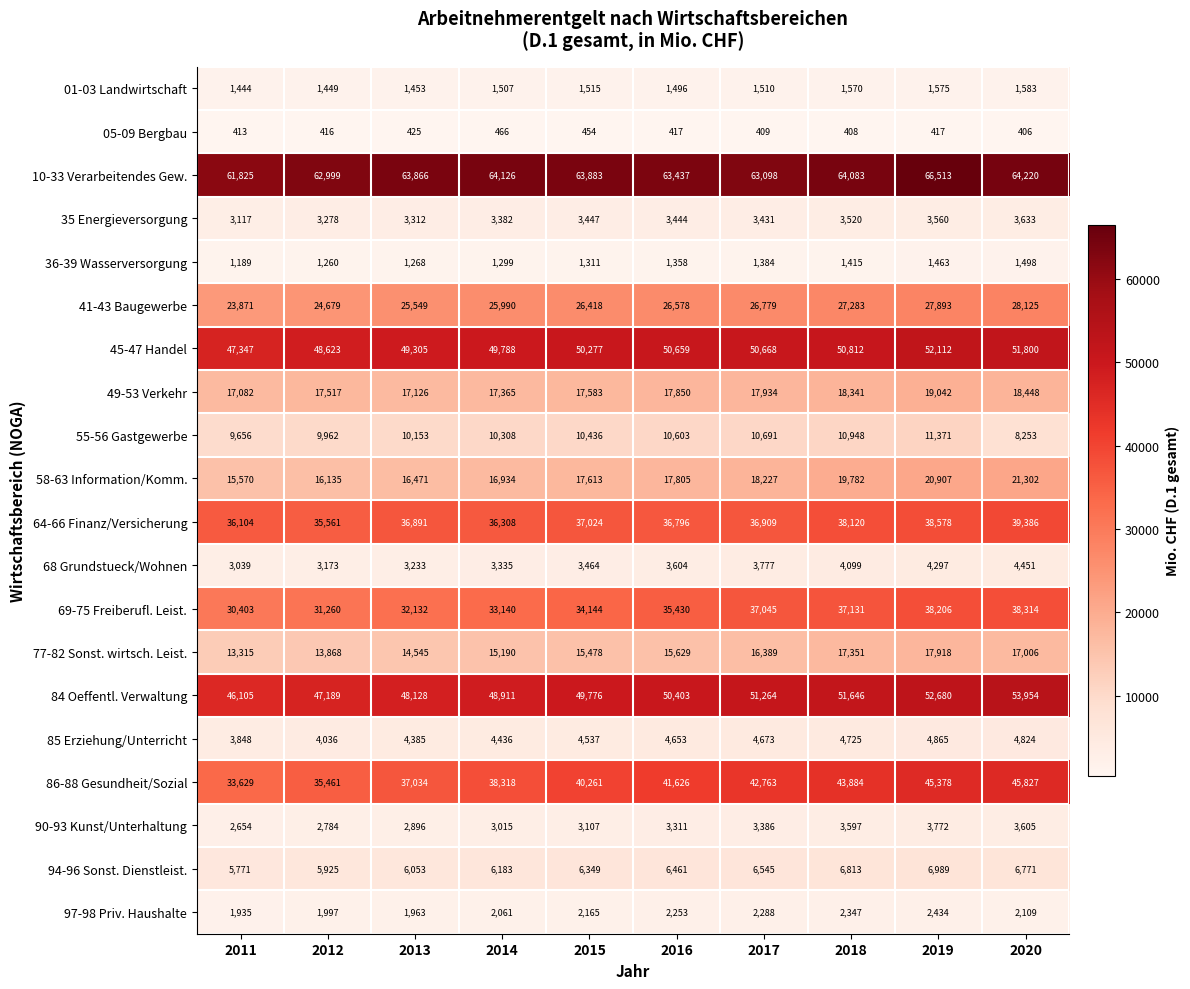

What is the greatest value displayed?

66513